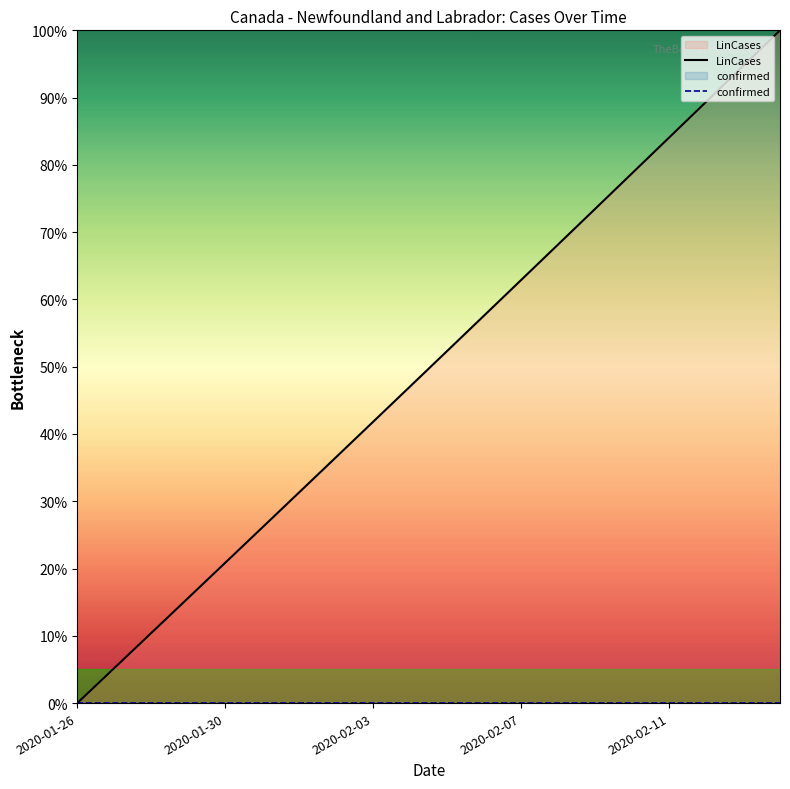

True or false: confirmed has a value of 0.0 at 15.

True